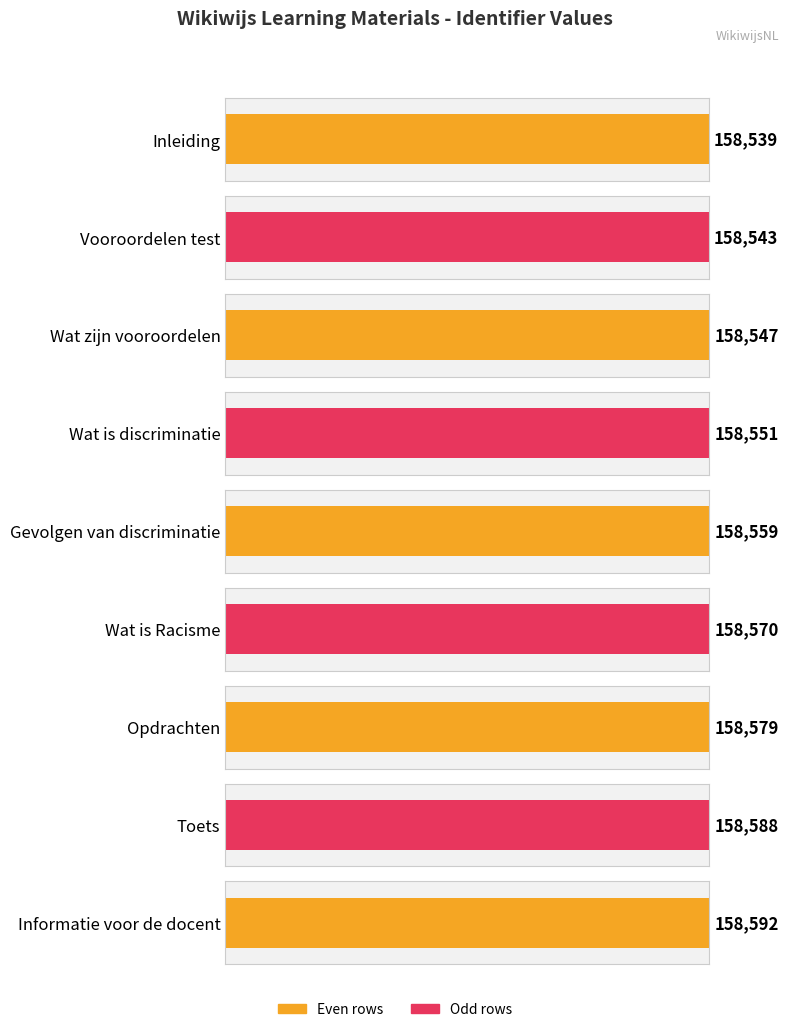

Read the value at Vooroordelen test, to the nearest 5.

158545